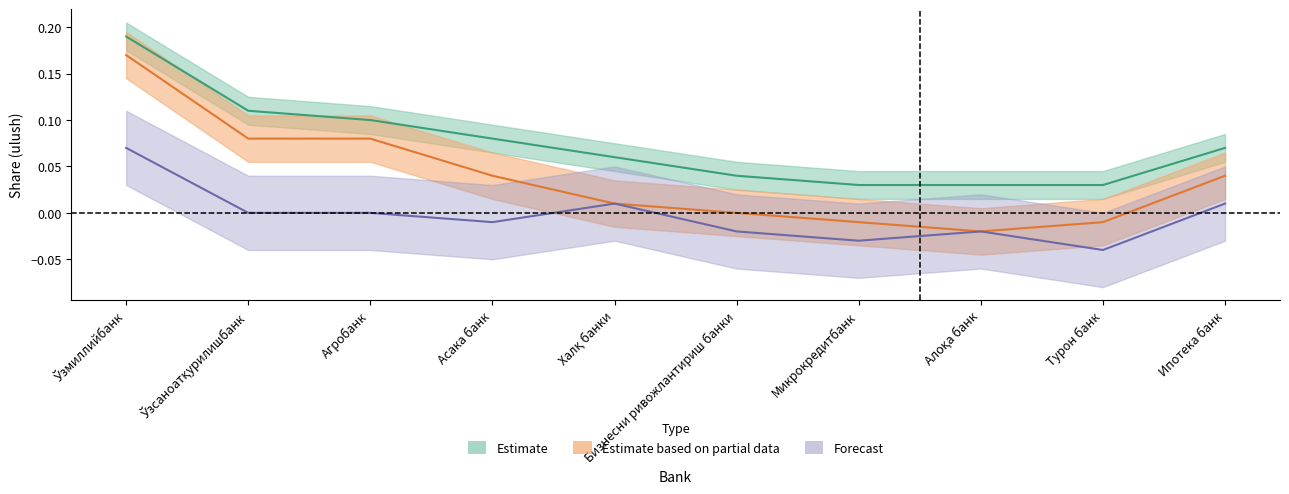

What is the label of the 6th point from the left?

Бизнесни ривожлантириш банки